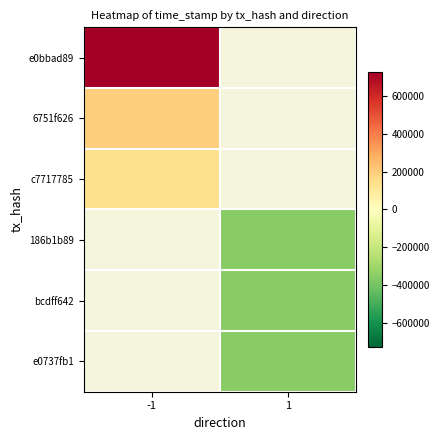

What is the greatest value displayed?

723802.7